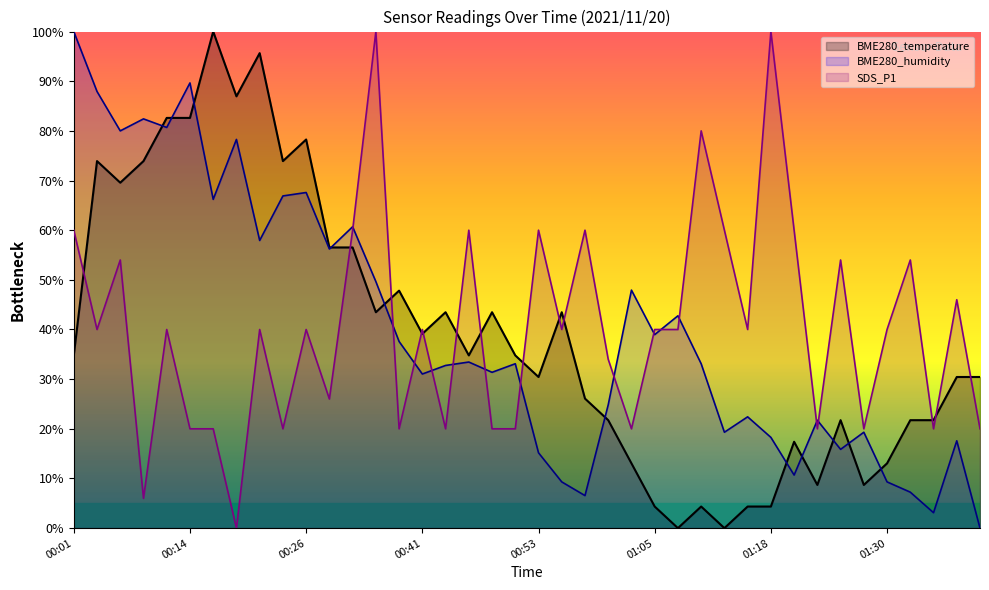

Is it true that BME280_humidity equals 33.1 at 00:51?

True